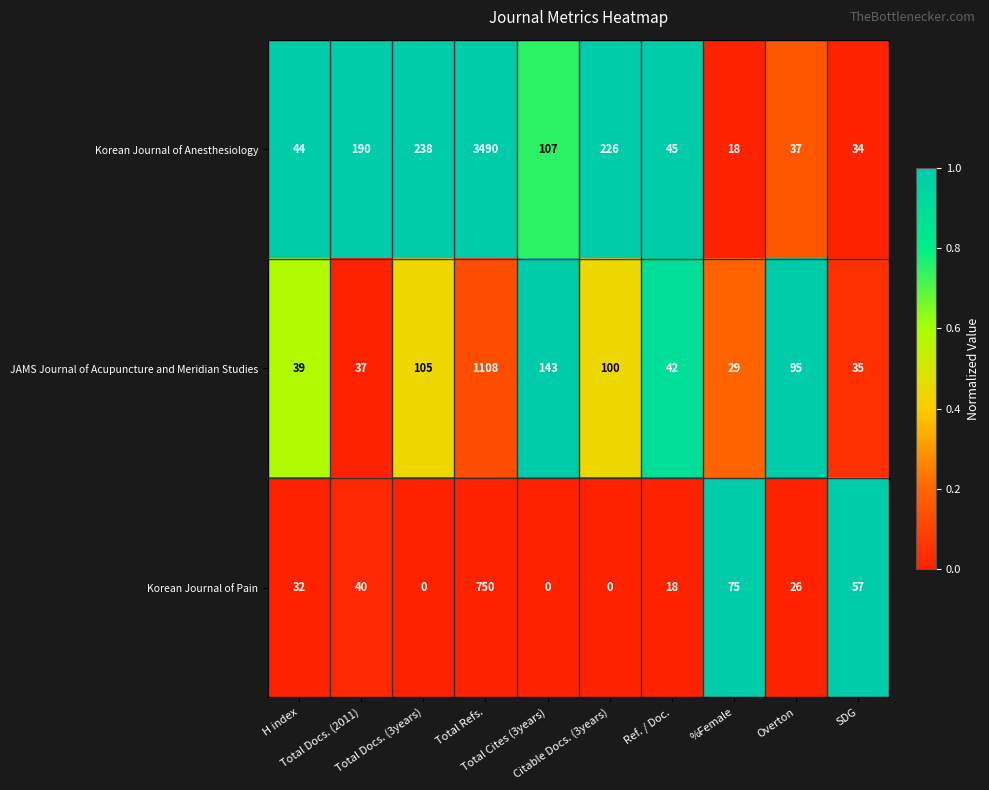

What is the highest value of the Korean Journal of Anesthesiology series?

3490